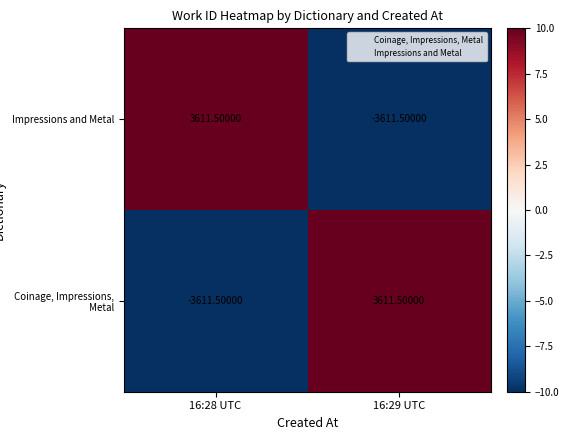

What is the spread (max minus min) of values at 16:29 UTC?

7223.0